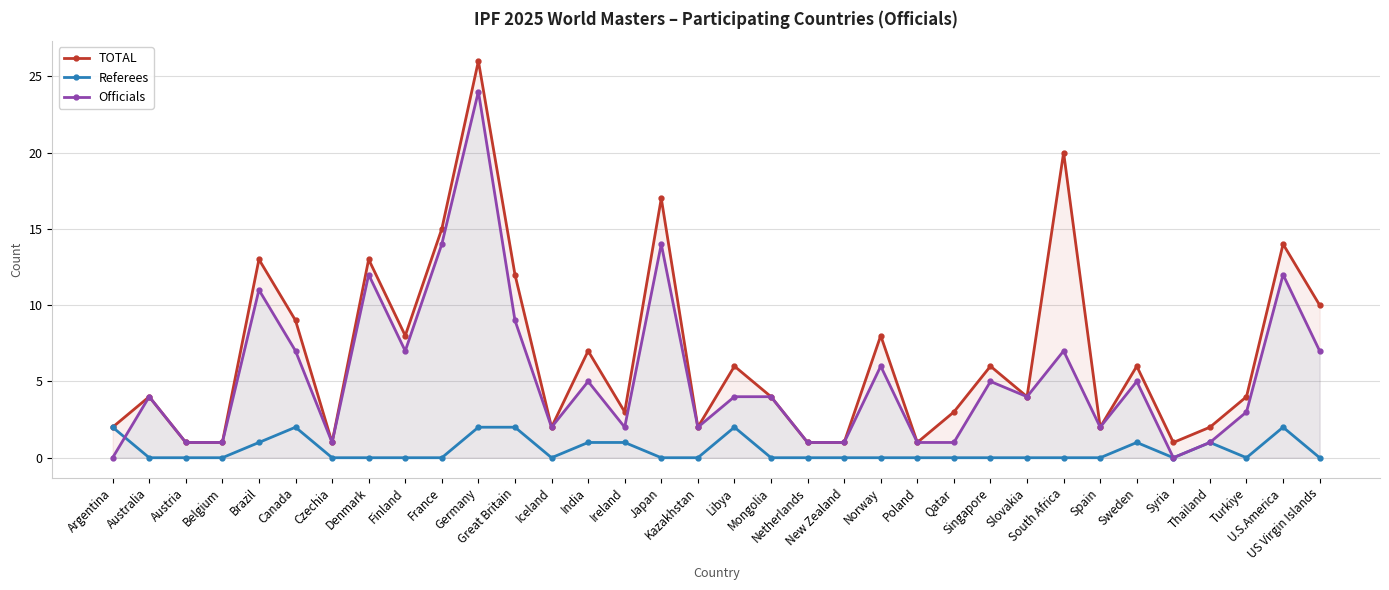

The value of Referees at Qatar is -1. True or false?

False